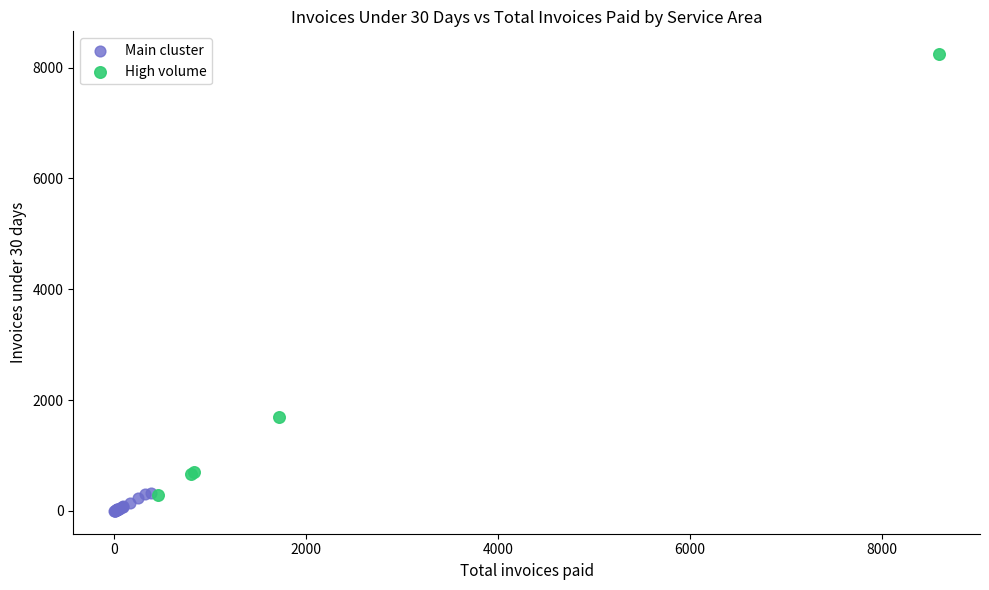

Which series contains the highest Y value?

High volume